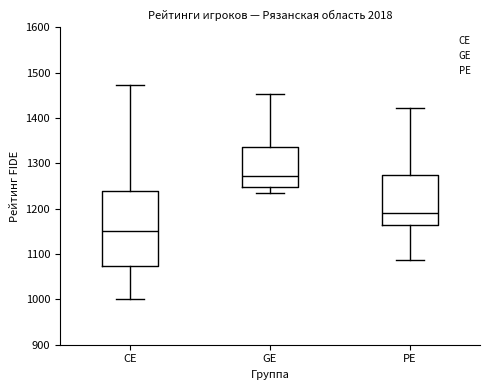

Reading left to right, read every box against the y-axis: the position of its median line, the range the box covers, and the ends of its whiskers. The values are not printed on the chart, so give them approximately, as read against the axis.

CE: median 1150, box 1070 to 1240, whiskers 1000 to 1470
GE: median 1270, box 1250 to 1340, whiskers 1230 to 1450
PE: median 1190, box 1160 to 1280, whiskers 1090 to 1420